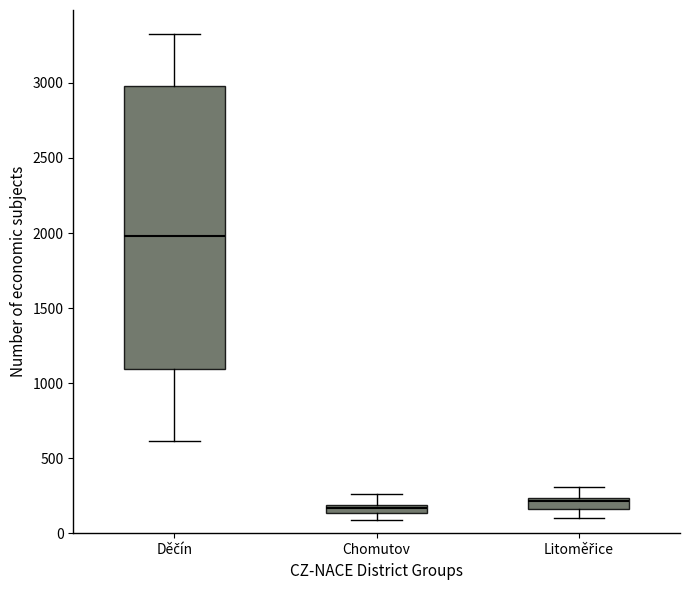

Where does the upper whisker of the box for Chomutov end on the y-axis? The values are not printed on the chart, so give them approximately, as read against the axis.

250